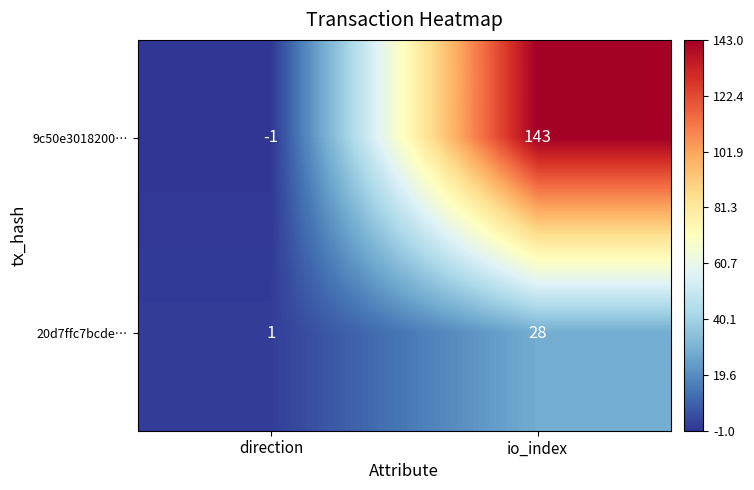

At which category is the sum across all series the highest?

io_index